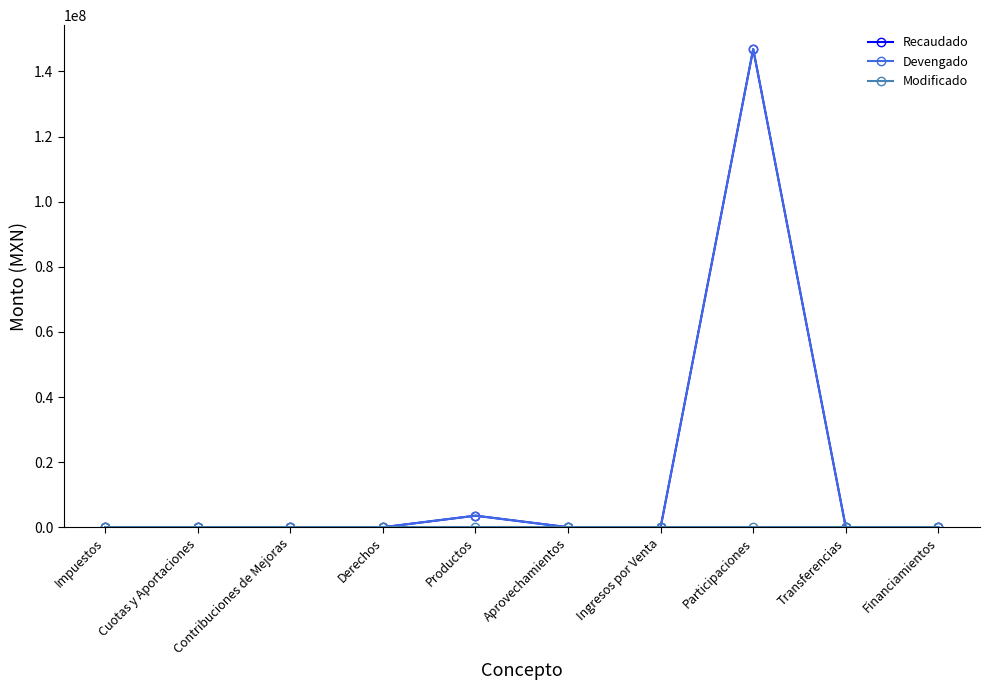

Rank the categories by Modificado value from highest to lowest.

Impuestos, Cuotas y Aportaciones, Contribuciones de Mejoras, Derechos, Productos, Aprovechamientos, Ingresos por Venta, Participaciones, Transferencias, Financiamientos